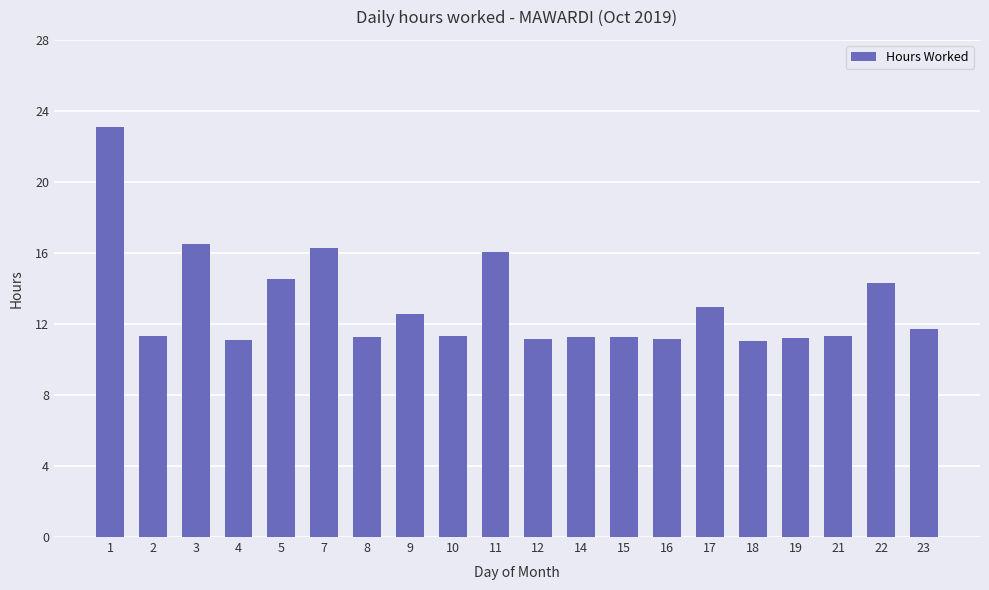

What is the sum of the values at 5 and 4?

25.6